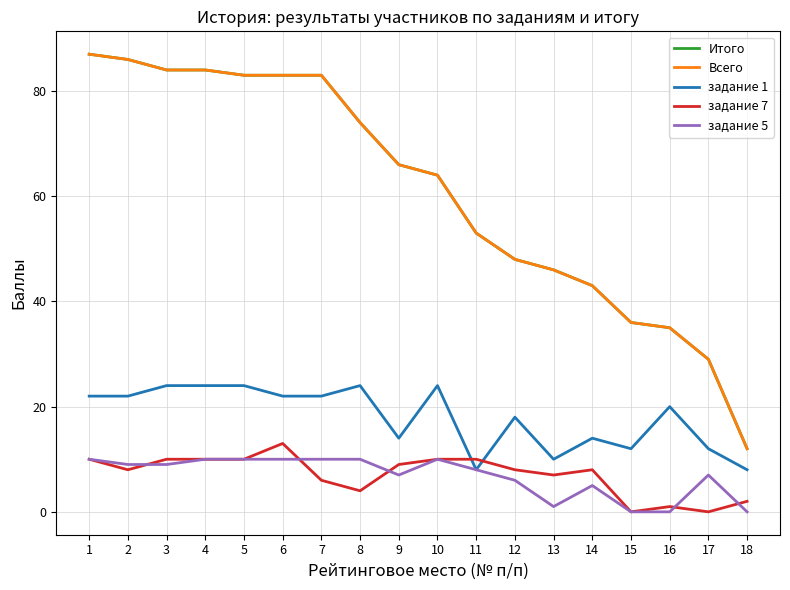

At 17, list the series in order from largest to smallest.

Итого, Всего, задание 1, задание 5, задание 7